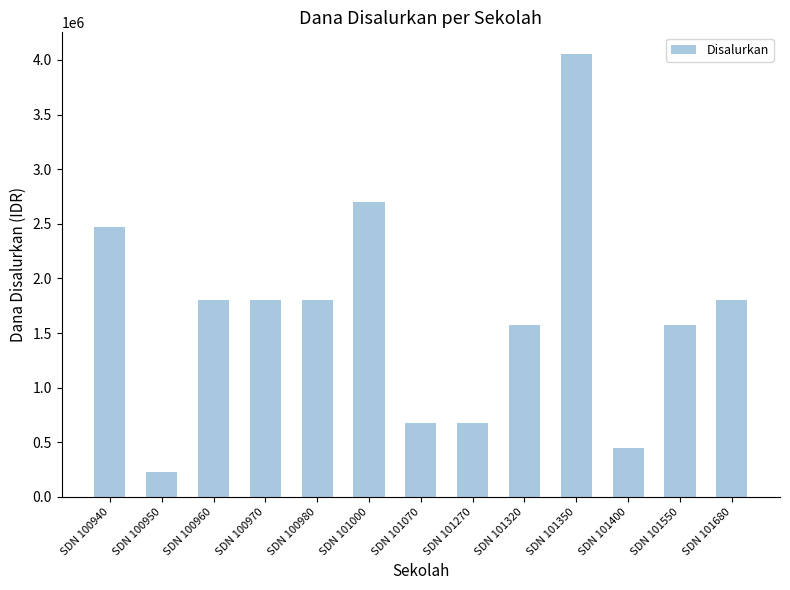

What is the difference between the maximum and minimum values?

3825000